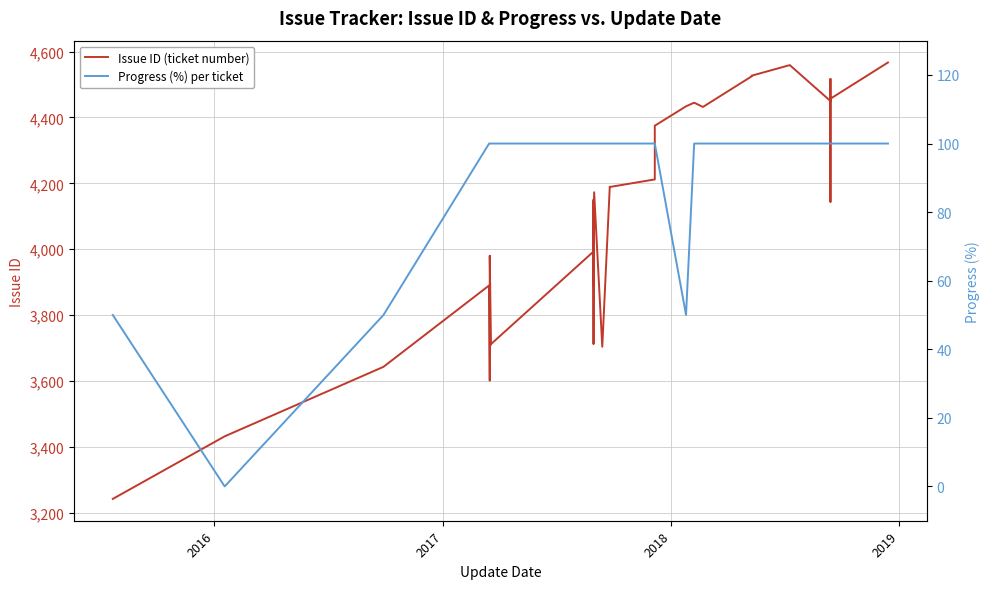

What is the difference between the maximum and minimum values in the Progress (%) per ticket series?

100